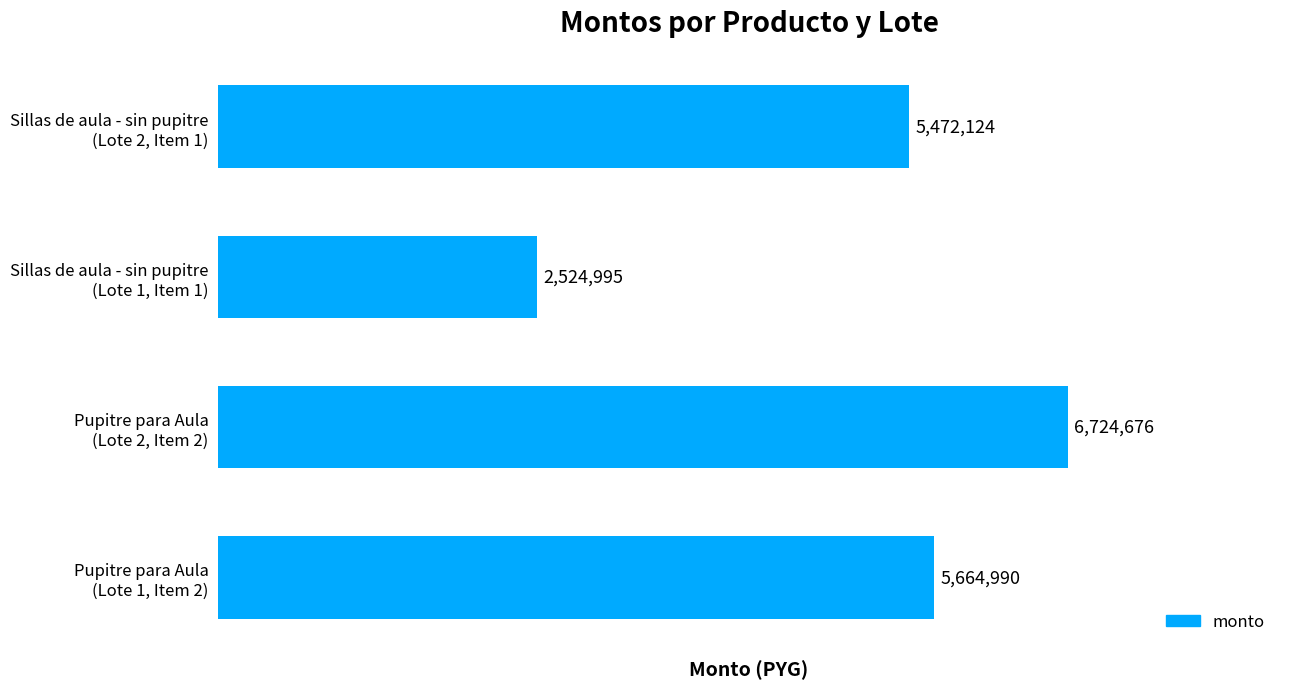

What is the value of the 2nd bar from the top?

2524995